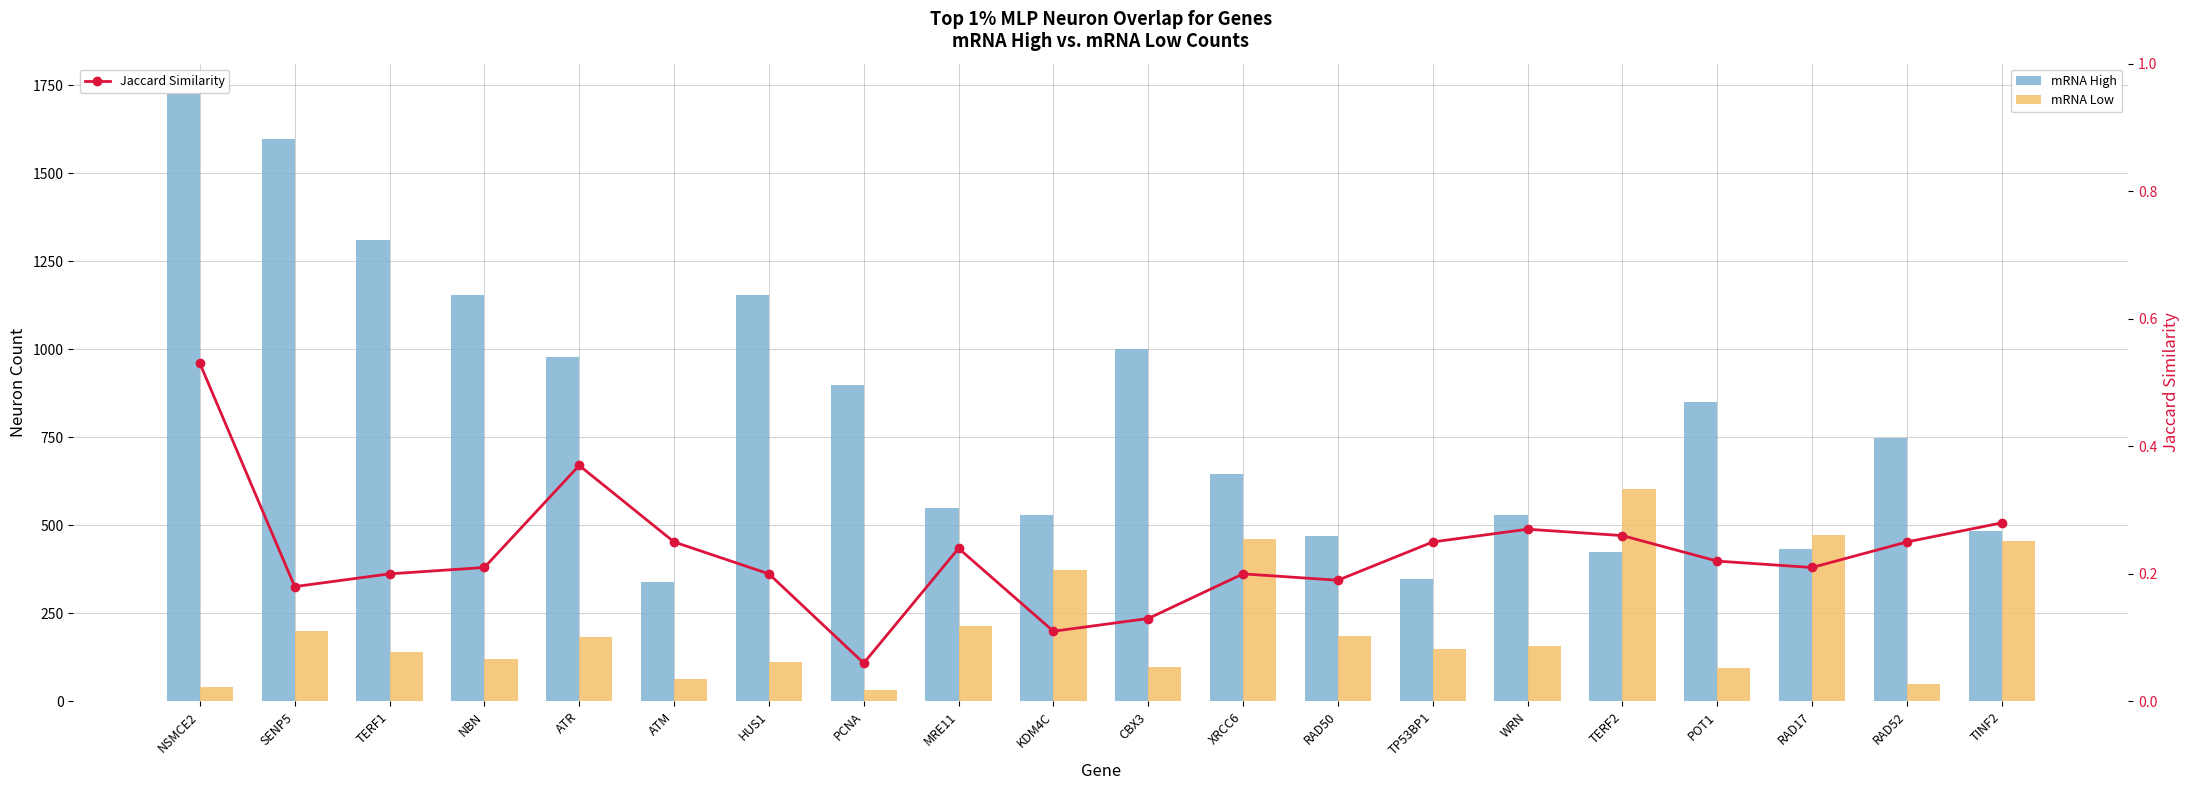

True or false: mRNA High has a value of 424.0 at TERF2.

True